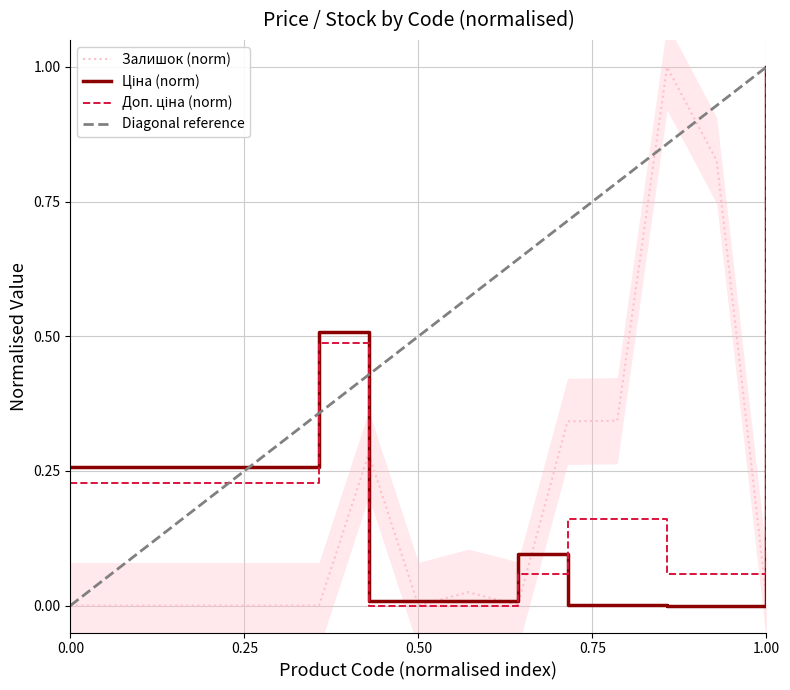

Rank the series at 0.00 from lowest to highest value.

Залишок, Доп. ціна, Ціна